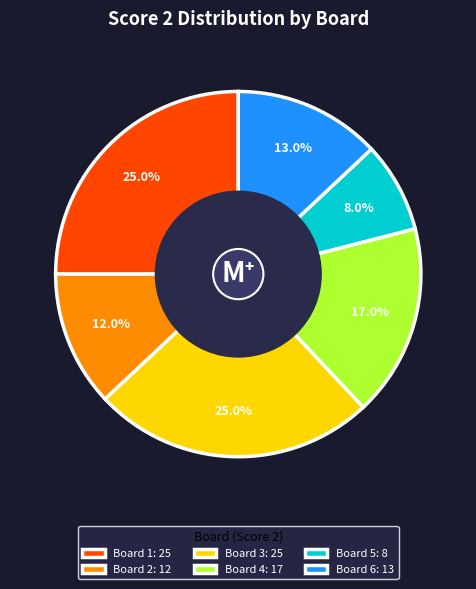

To the nearest percent, what is the average slice percentage?

17%